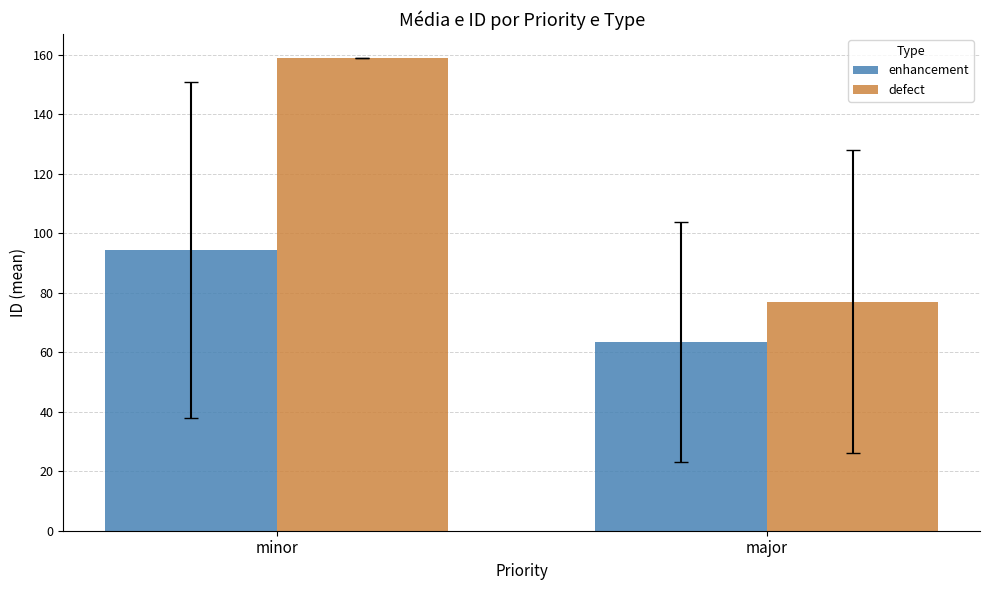

Reading left to right, transcribe all the data shown in this chart.

enhancement: 94.3	63.5
defect: 159.0	77.0